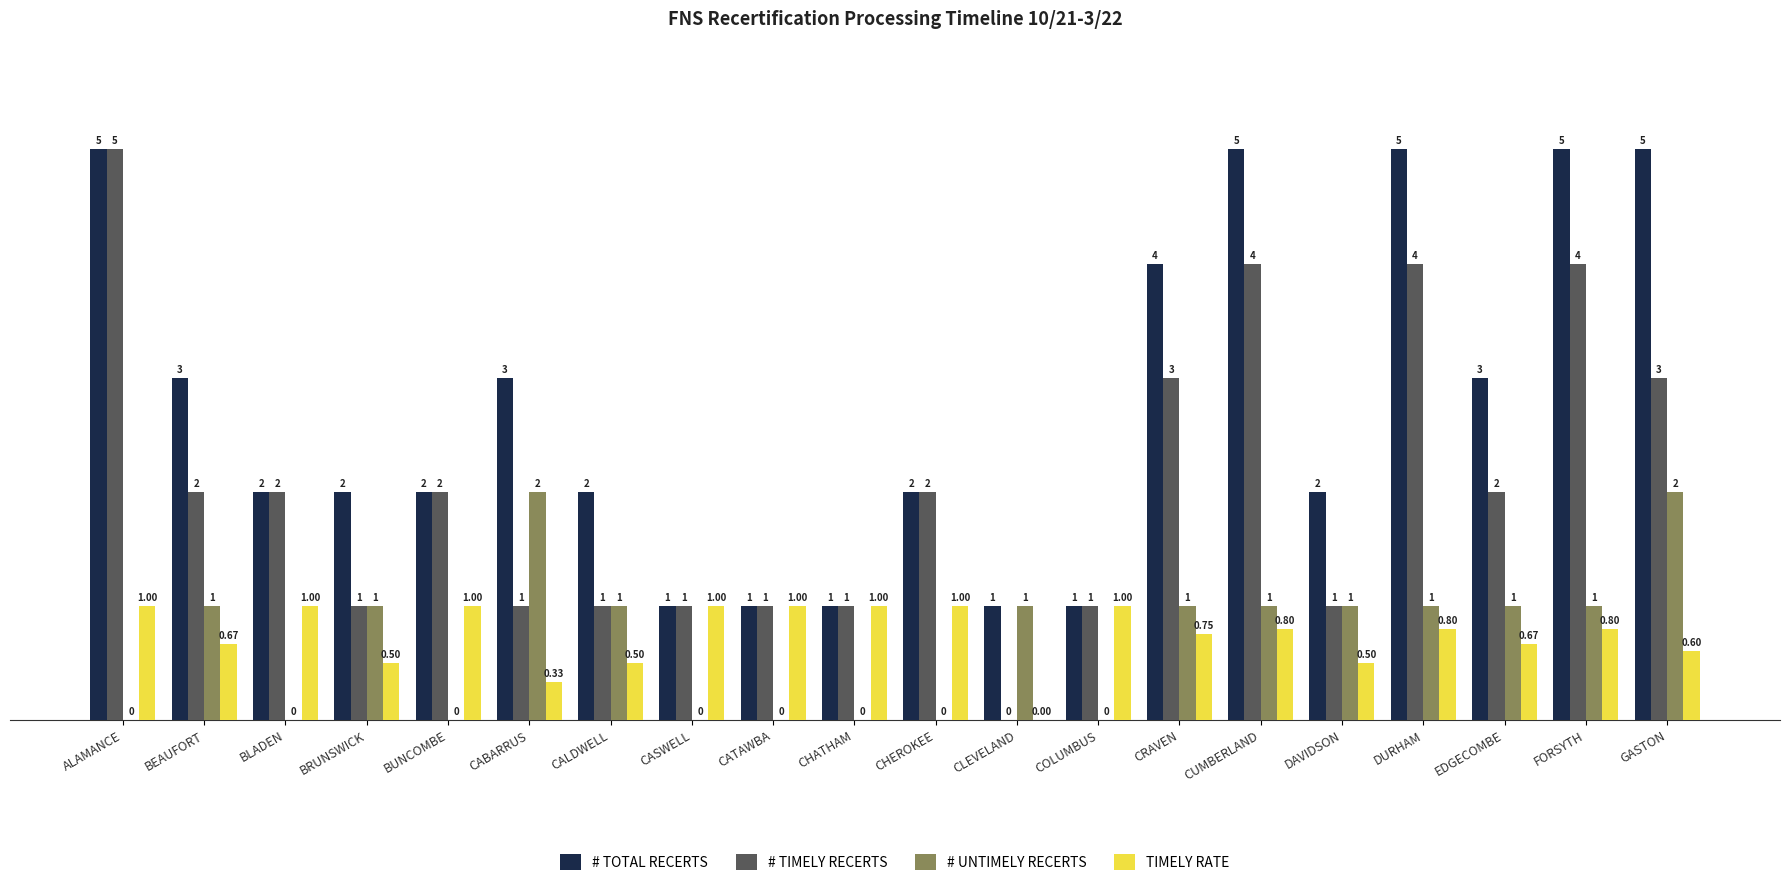

Which category has the highest value in the # TIMELY RECERTS series?

ALAMANCE